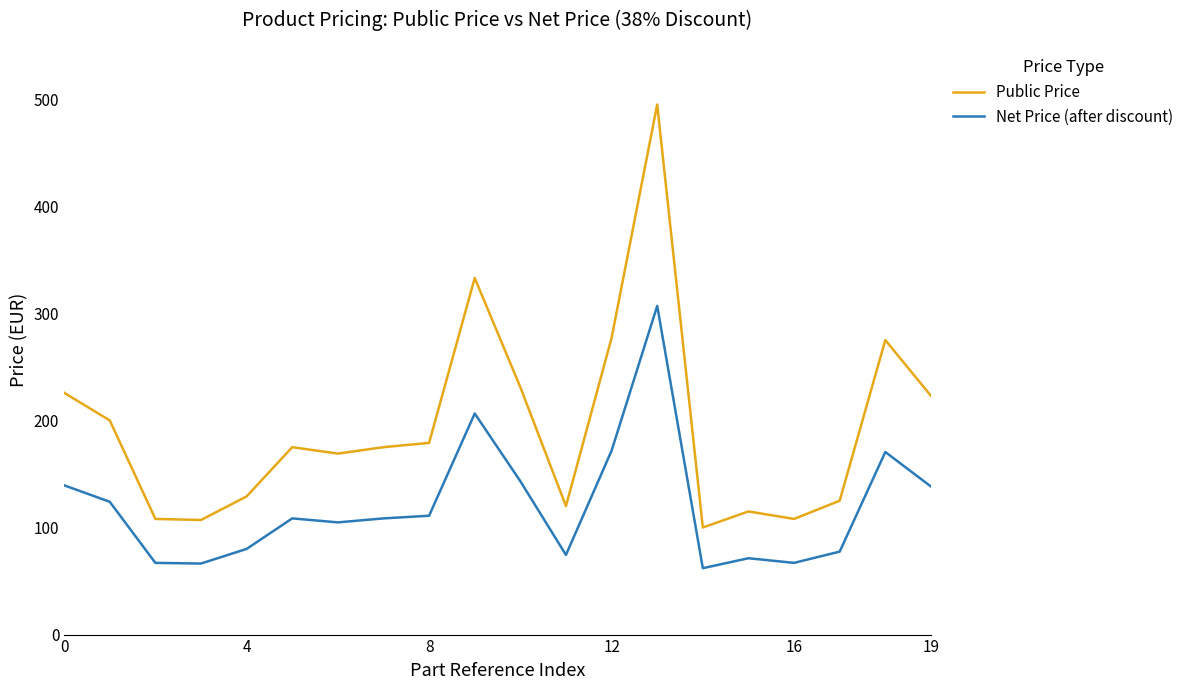

Which series has the largest total across all categories?

Public Price